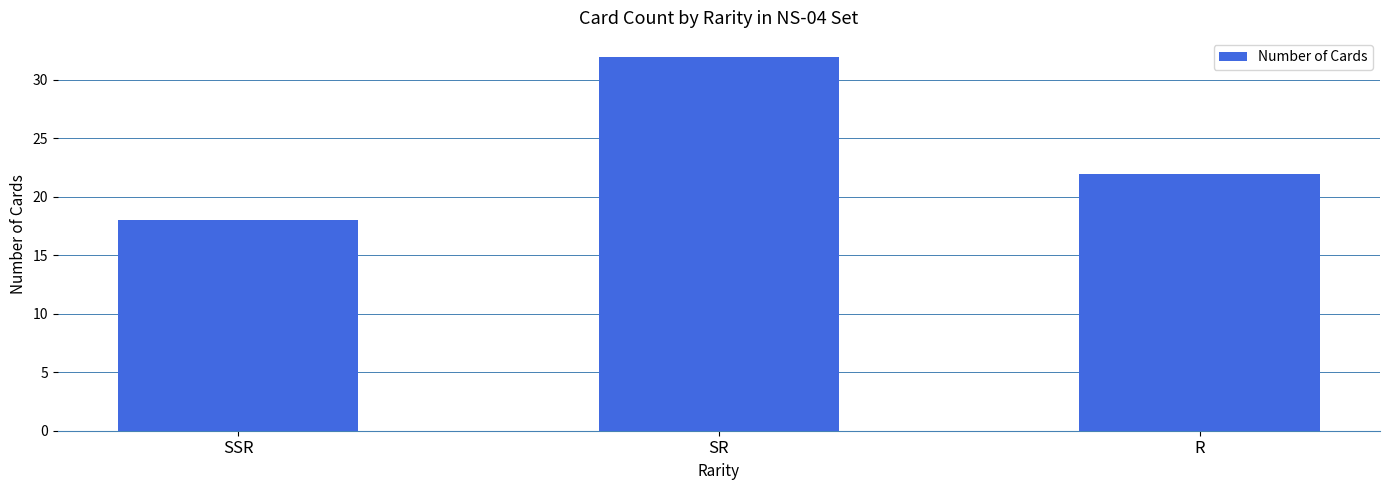

How many data points are less than 22?

1